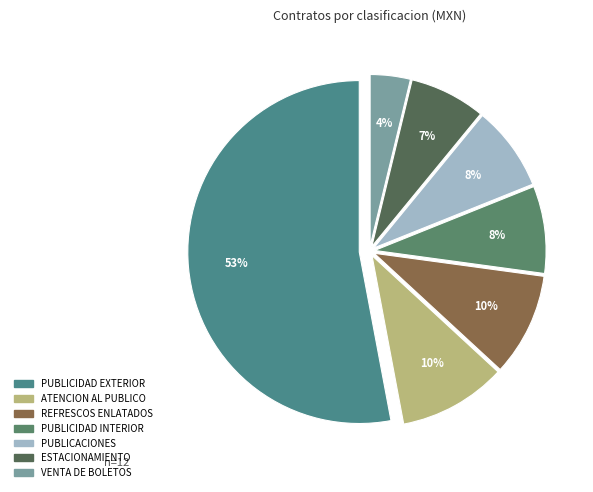

Count the number of slices in the pie.

7